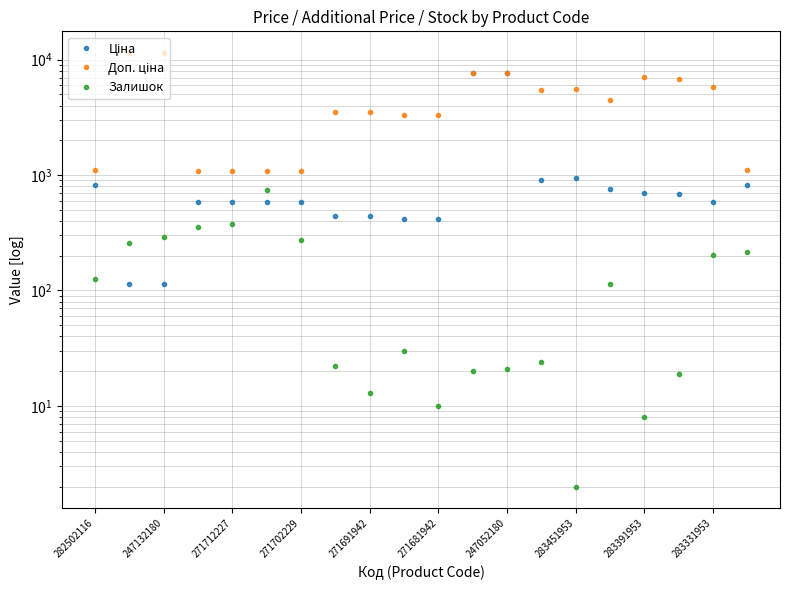

Reading left to right, extract all data points from this chart.

Ціна: 818.5	114.1	114.1	589.9	589.9	589.9	589.9	443.1	443.1	416.6	416.6	7596.5	7596.5	910.4	934.5	752.2	705.1	681.0	584.4	818.5
Доп. ціна: 1109.2	11410.0	11410.0	1081.7	1081.7	1081.7	1081.7	3545.0	3545.0	3332.5	3332.5	7596.5	7596.5	5462.3	5607.2	4513.3	7051.3	6809.8	5843.9	1109.2
Залишок: 125.0	260.0	290.0	357.0	374.0	736.0	273.0	22.0	13.0	30.0	10.0	20.0	21.0	24.0	2.0	113.0	8.0	19.0	202.0	215.0